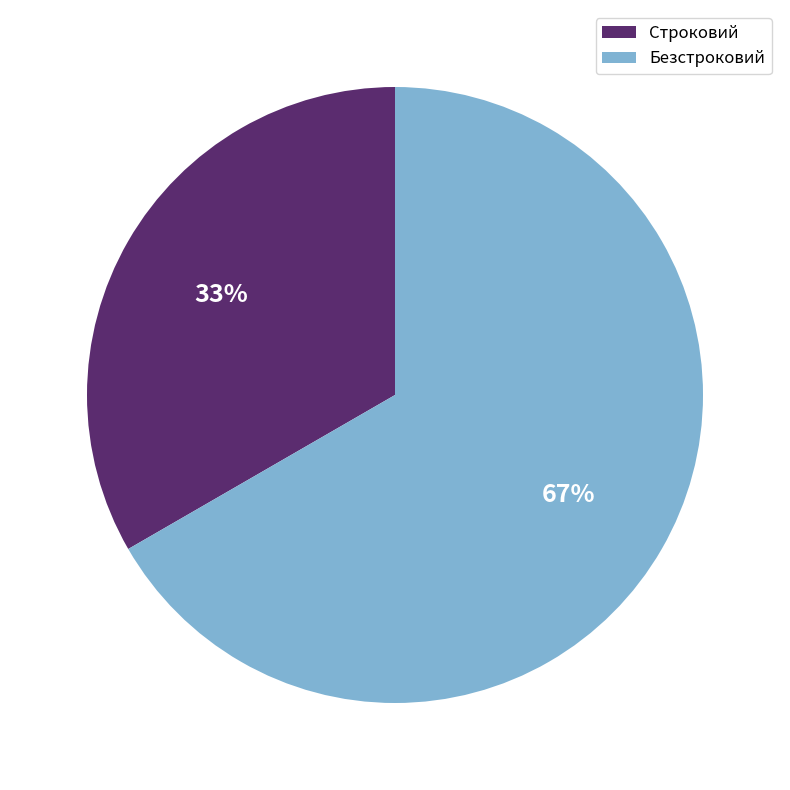

True or false: Безстроковий accounts for 67% of the total.

True